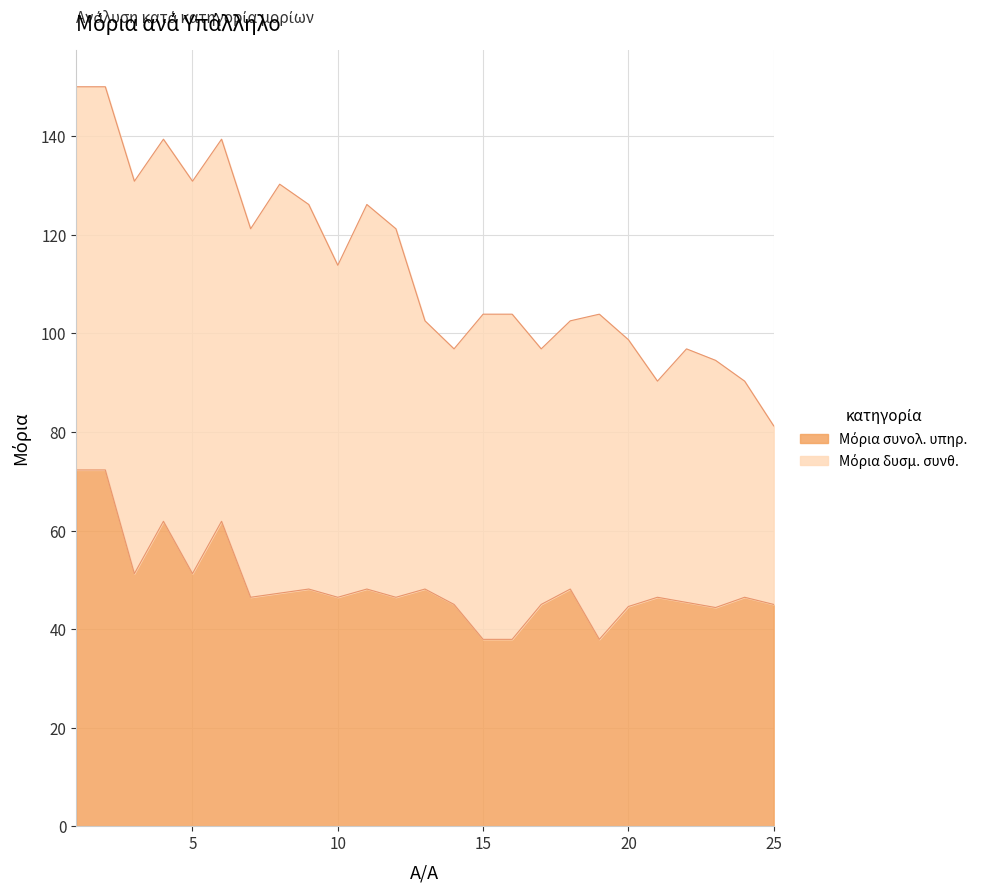

List the labels in order of value, smallest first.

15, 16, 19, 23, 20, 14, 17, 25, 22, 7, 10, 12, 21, 24, 8, 9, 11, 13, 18, 3, 5, 4, 6, 1, 2